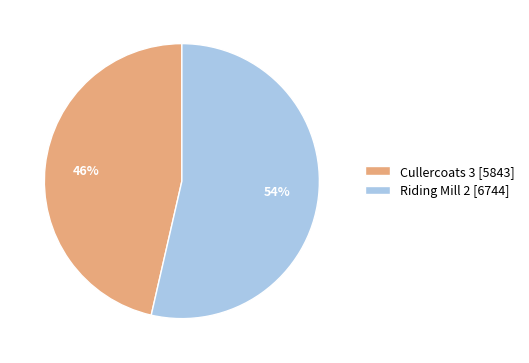

To the nearest percent, what is the combined percentage of Riding Mill 2 [6744] and Cullercoats 3 [5843]?

100%